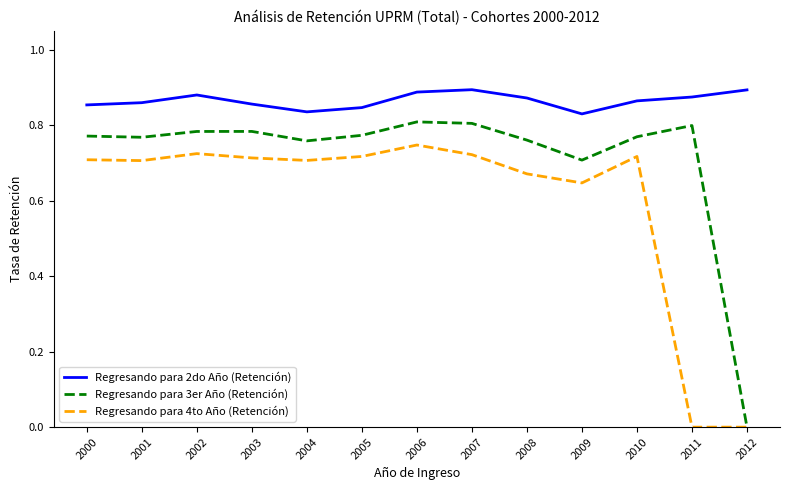

Which category has the lowest value in the Regresando para 3er Año (Retención) series?

2012